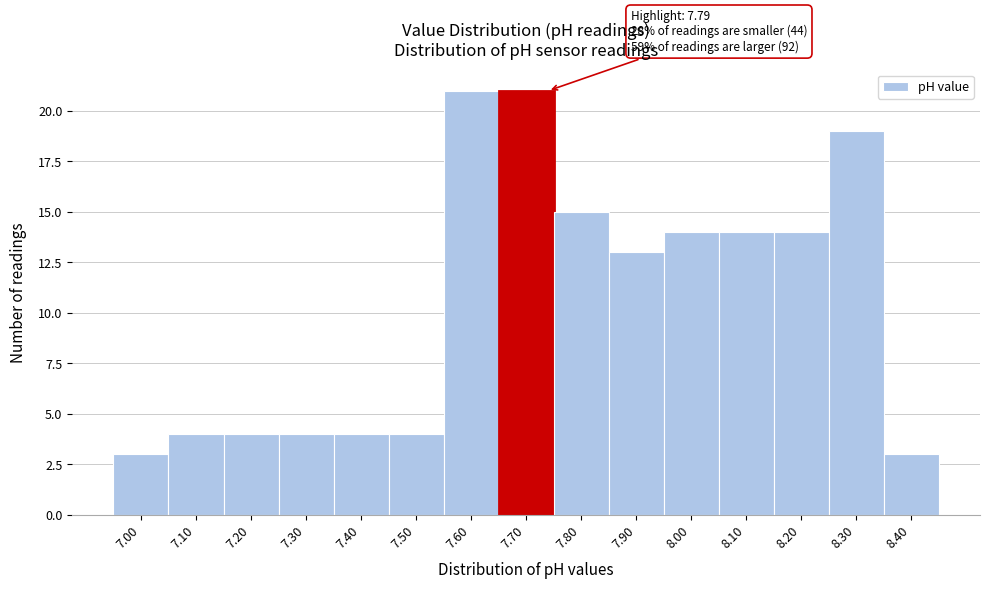

Reading left to right, what are all the values shown in this chart?

3	4	4	4	4	4	21	21	15	13	14	14	14	19	3